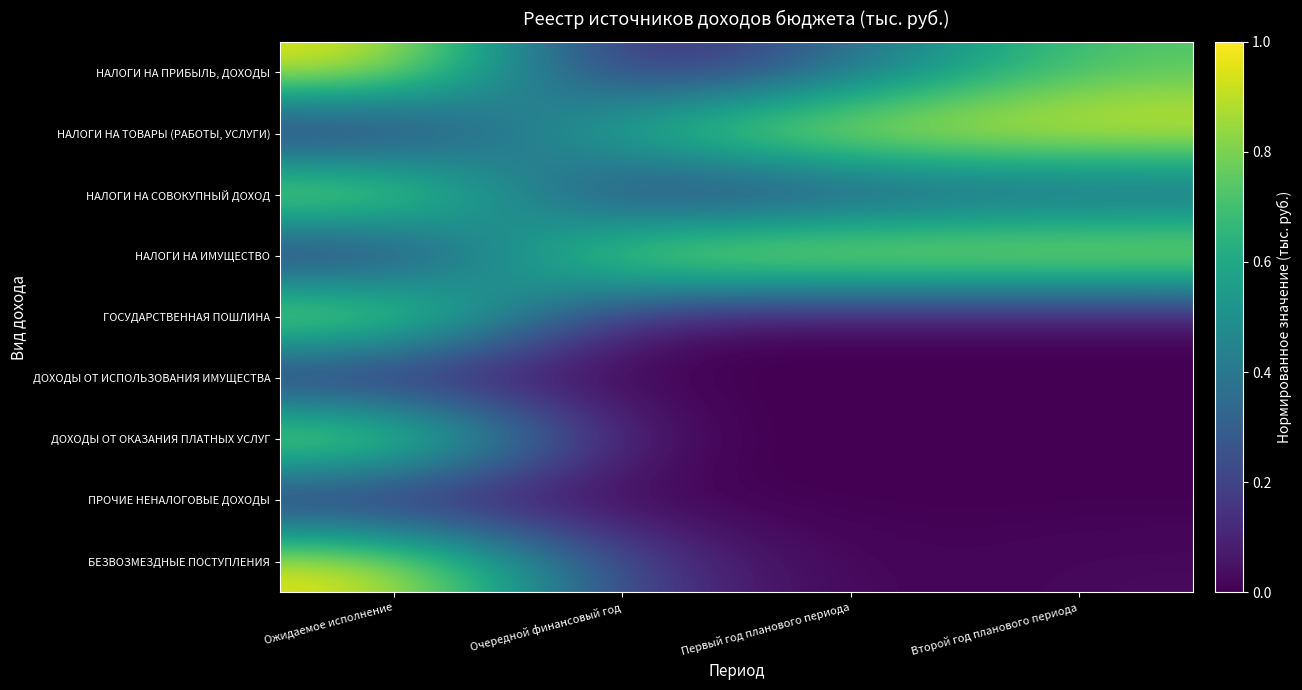

Rank the series by their maximum value, from highest to lowest.

НАЛОГИ НА ПРИБЫЛЬ, ДОХОДЫ, НАЛОГИ НА ТОВАРЫ (РАБОТЫ, УСЛУГИ), НАЛОГИ НА СОВОКУПНЫЙ ДОХОД, НАЛОГИ НА ИМУЩЕСТВО, ГОСУДАРСТВЕННАЯ ПОШЛИНА, ДОХОДЫ ОТ ОКАЗАНИЯ ПЛАТНЫХ УСЛУГ, БЕЗВОЗМЕЗДНЫЕ ПОСТУПЛЕНИЯ, ДОХОДЫ ОТ ИСПОЛЬЗОВАНИЯ ИМУЩЕСТВА, ПРОЧИЕ НЕНАЛОГОВЫЕ ДОХОДЫ